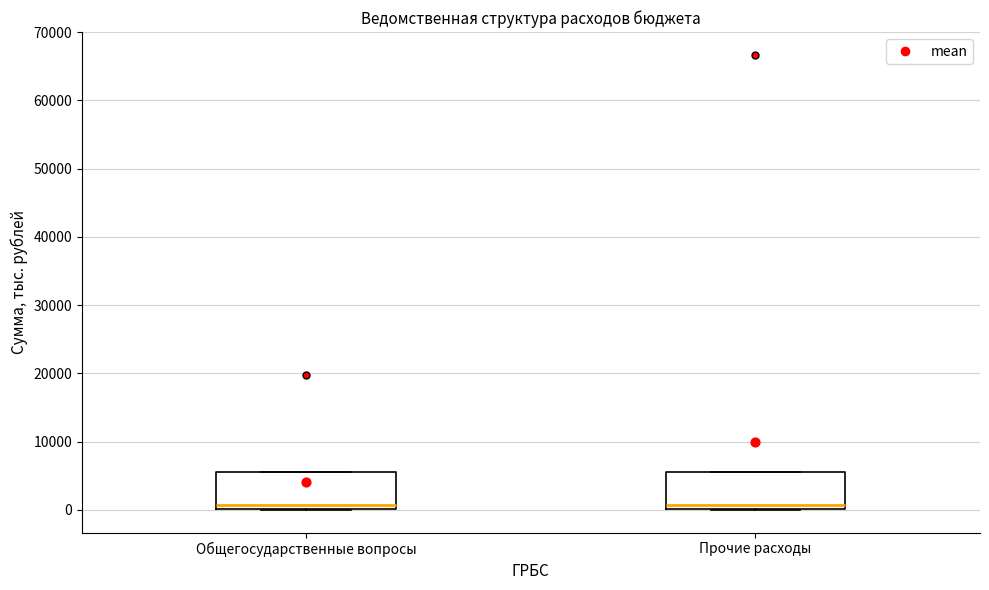

Reading left to right, read every box against the y-axis: the position of its median line, the range the box covers, and the ends of its whiskers. The values are not printed on the chart, so give them approximately, as read against the axis.

Общегосударственные вопросы: median 1000, box 0 to 6000, whiskers 0 to 6000
Прочие расходы: median 1000, box 0 to 6000, whiskers 0 to 6000